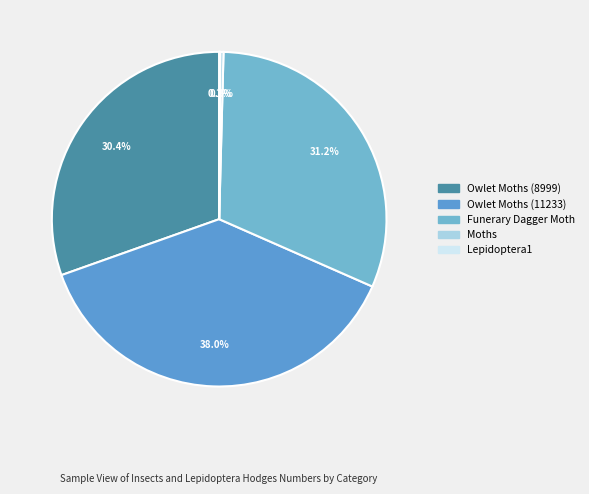

What is the smallest slice in the pie chart?

Lepidoptera1